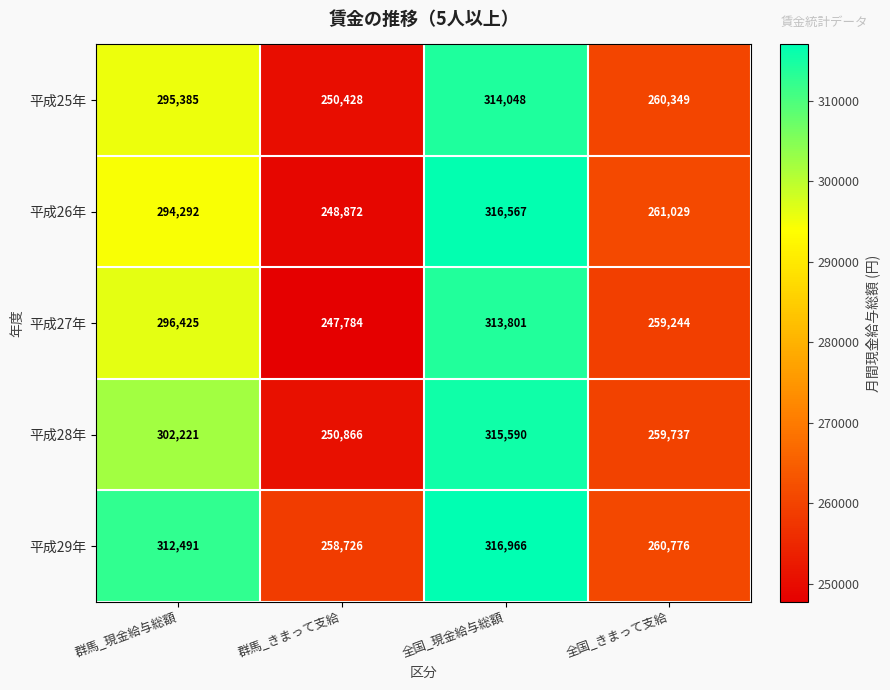

At how many categories does at least one series exceed 268927?

2